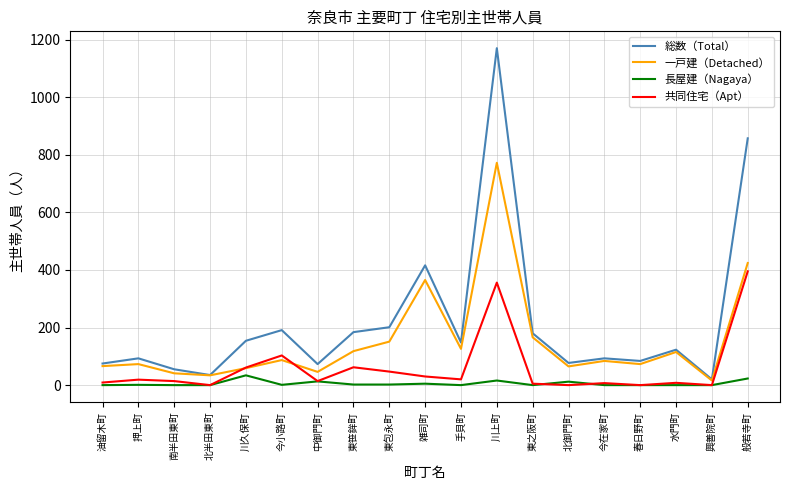

At which label does 一戸建（Detached） first exceed 84?

今小路町